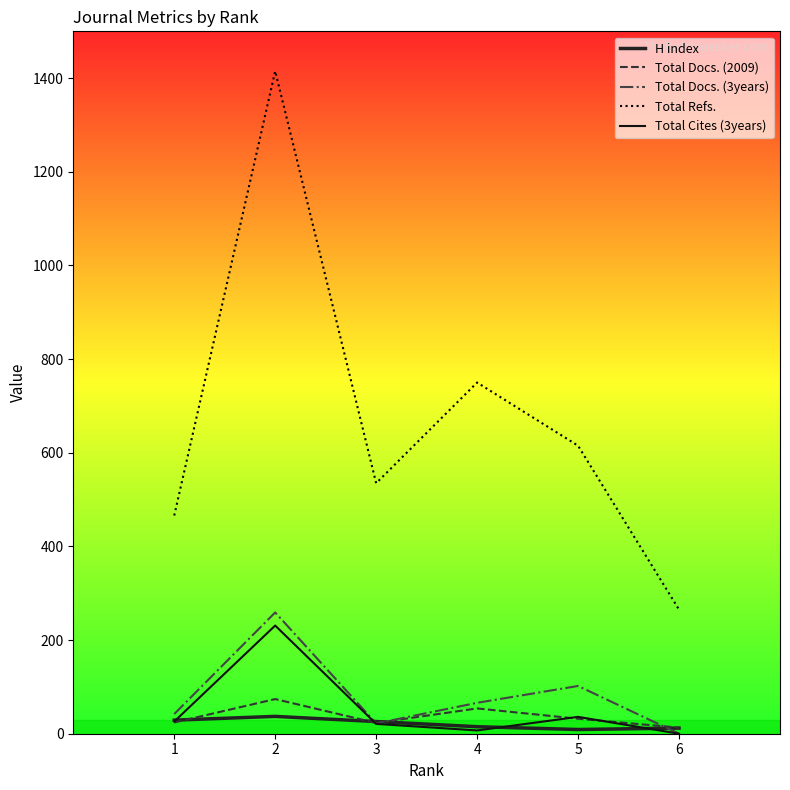

What is the difference between the highest and lowest values at 6?

265